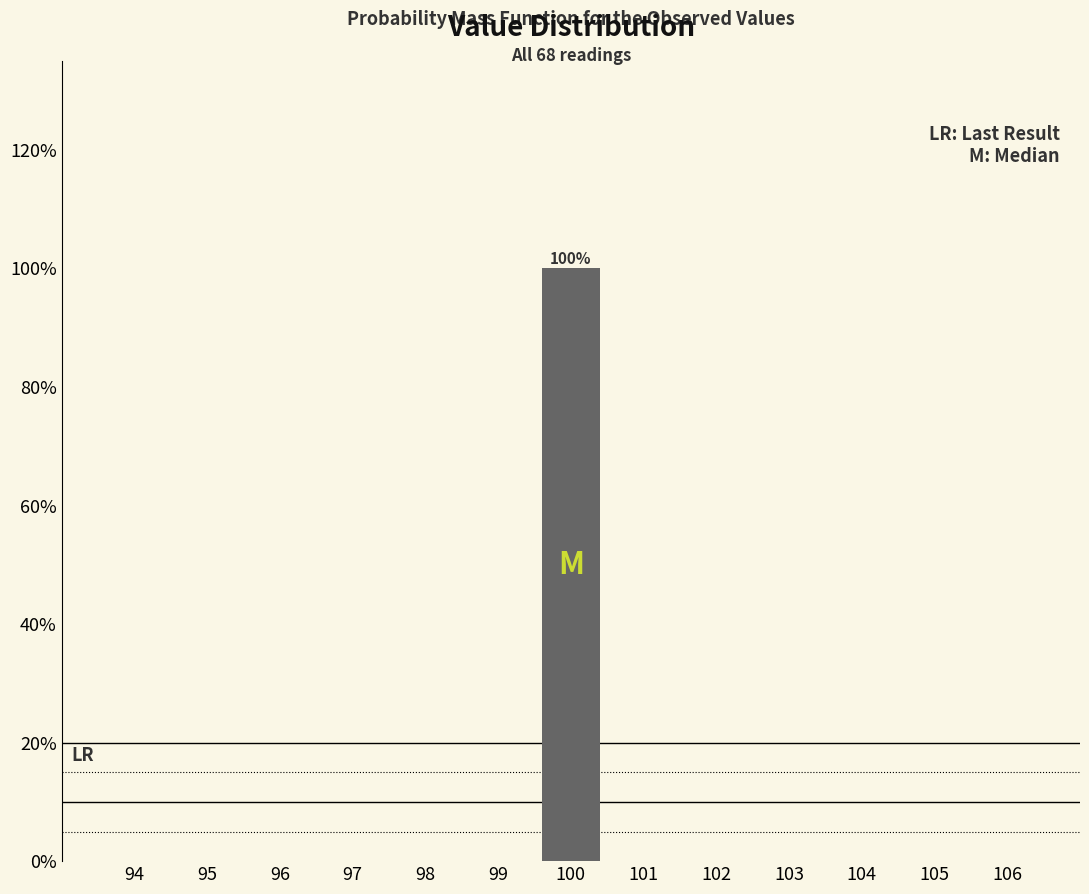

Reading left to right, transcribe all the data shown in this chart.

94=0	95=0	96=0	97=0	98=0	99=0	100=100	101=0	102=0	103=0	104=0	105=0	106=0